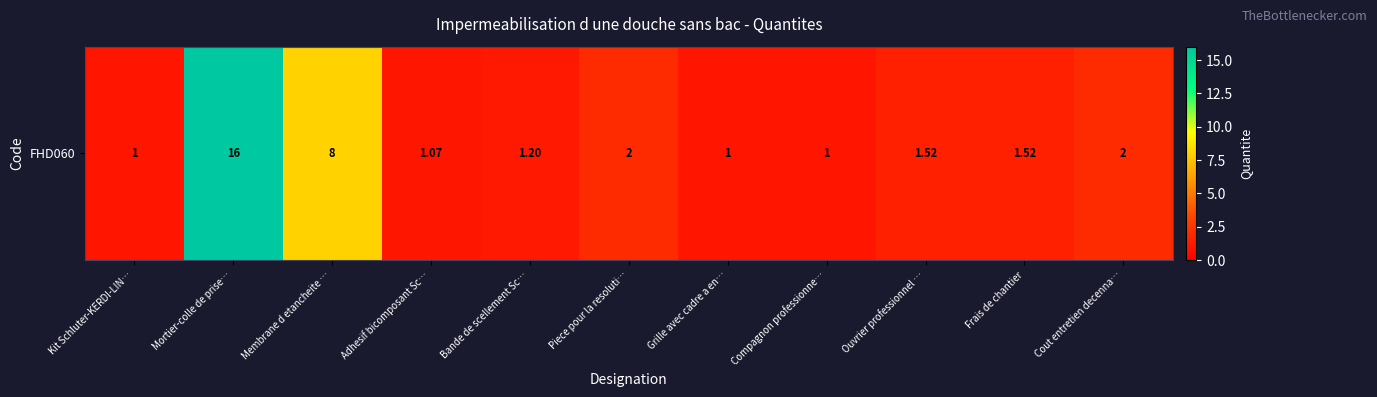

Reading left to right, list all the values displayed in this chart.

1.0	16.0	8.0	1.1	1.2	2.0	1.0	1.0	1.5	1.5	2.0